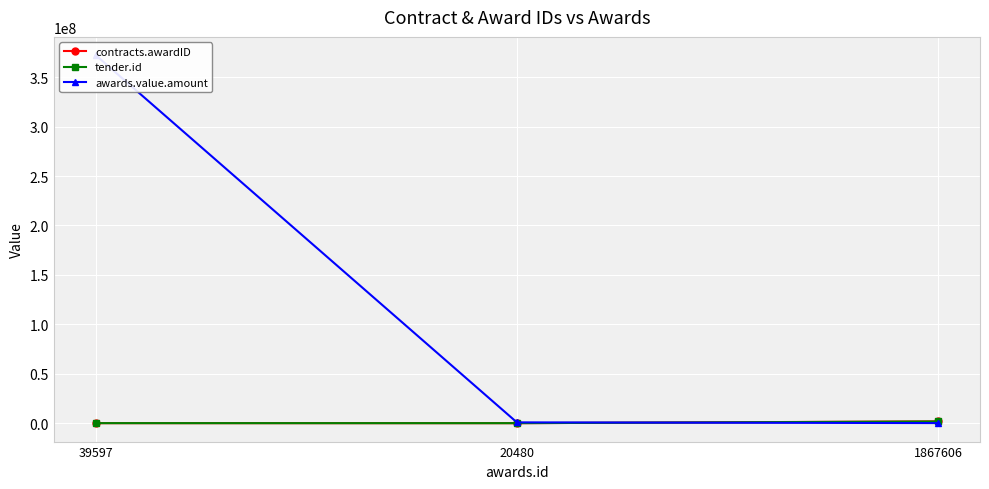

Count the number of categories in the chart.

3